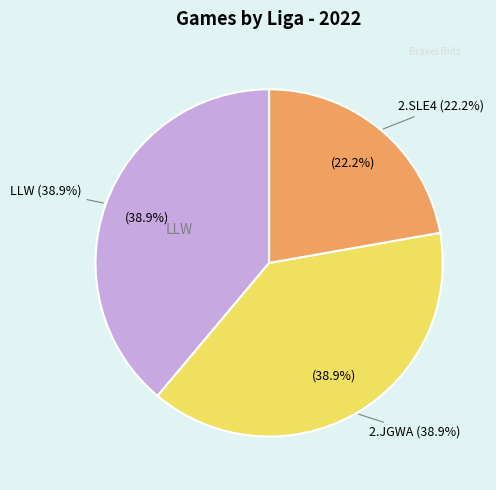

Is there a majority slice in this chart?

No